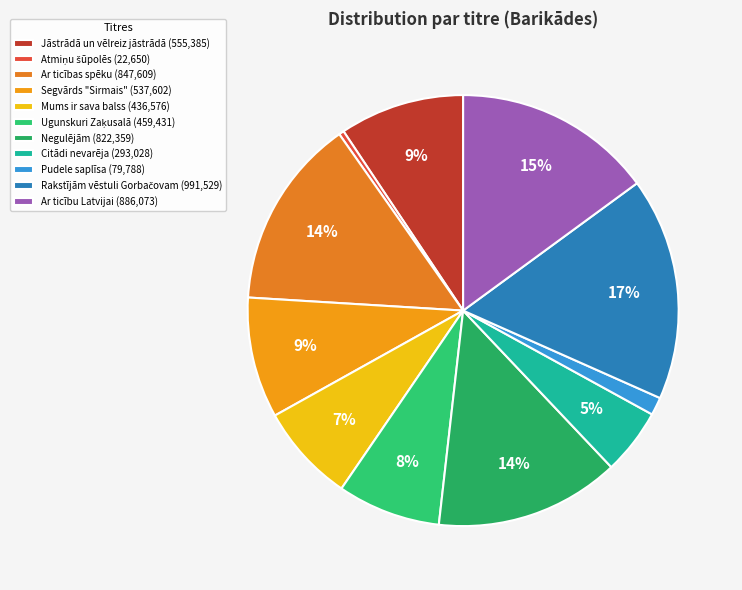

The Jāstrādā un vēlreiz jāstrādā slice represents 23% of the pie. True or false?

False